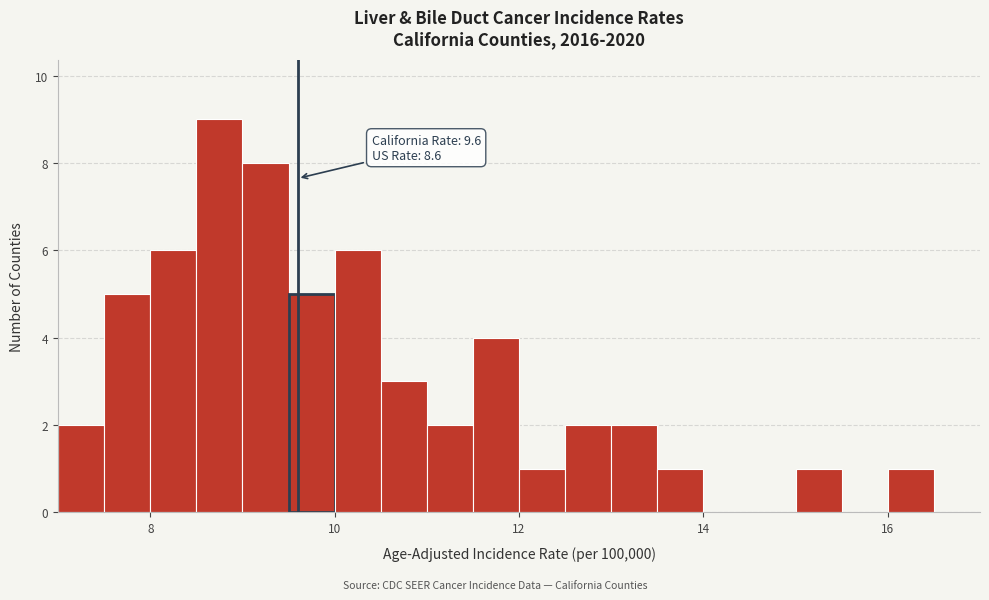

Read against the x-axis, roughly where is the centre of the tallest bar?

8.8